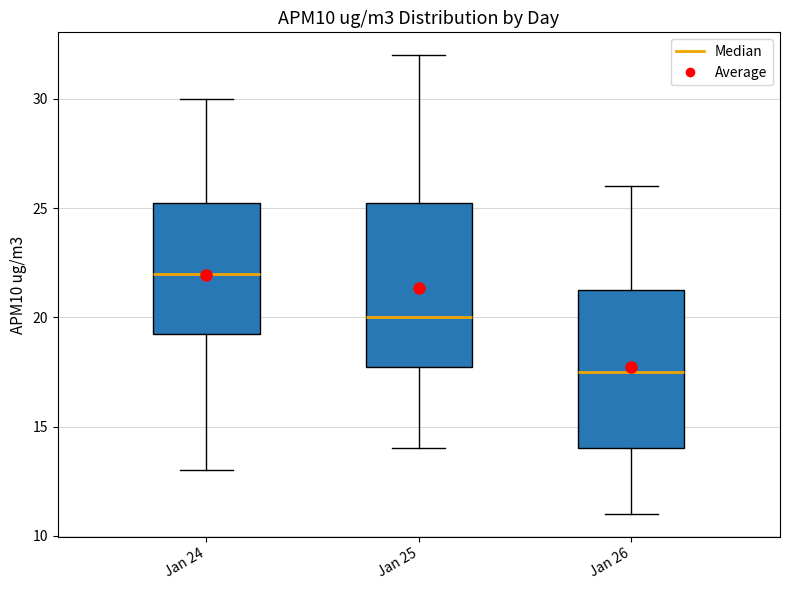

Reading left to right, read every box against the y-axis: the position of its median line, the range the box covers, and the ends of its whiskers. The values are not printed on the chart, so give them approximately, as read against the axis.

Jan 24: median 22.0, box 19.5 to 25.5, whiskers 13.0 to 30.0
Jan 25: median 20.0, box 18.0 to 25.5, whiskers 14.0 to 32.0
Jan 26: median 17.5, box 14.0 to 21.5, whiskers 11.0 to 26.0